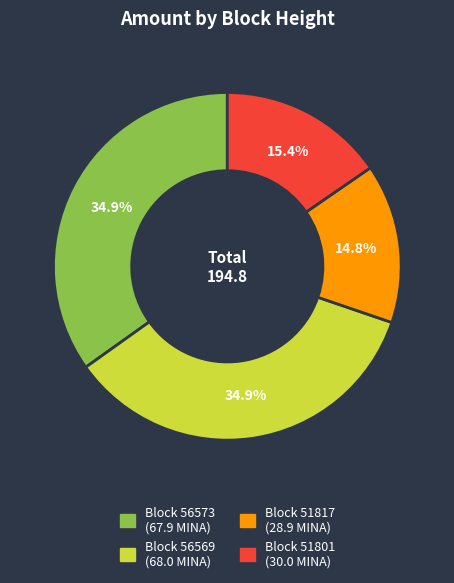

Is there a majority slice in this chart?

No